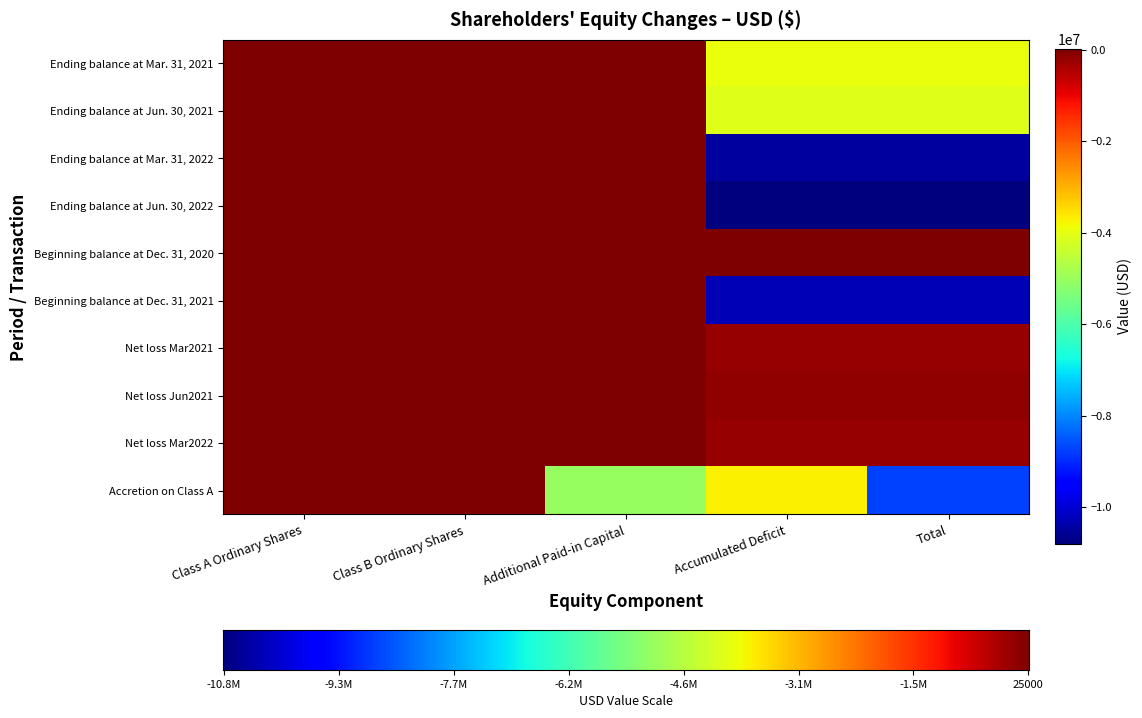

Which has a higher value, Accumulated Deficit or Class B Ordinary Shares?

Class B Ordinary Shares